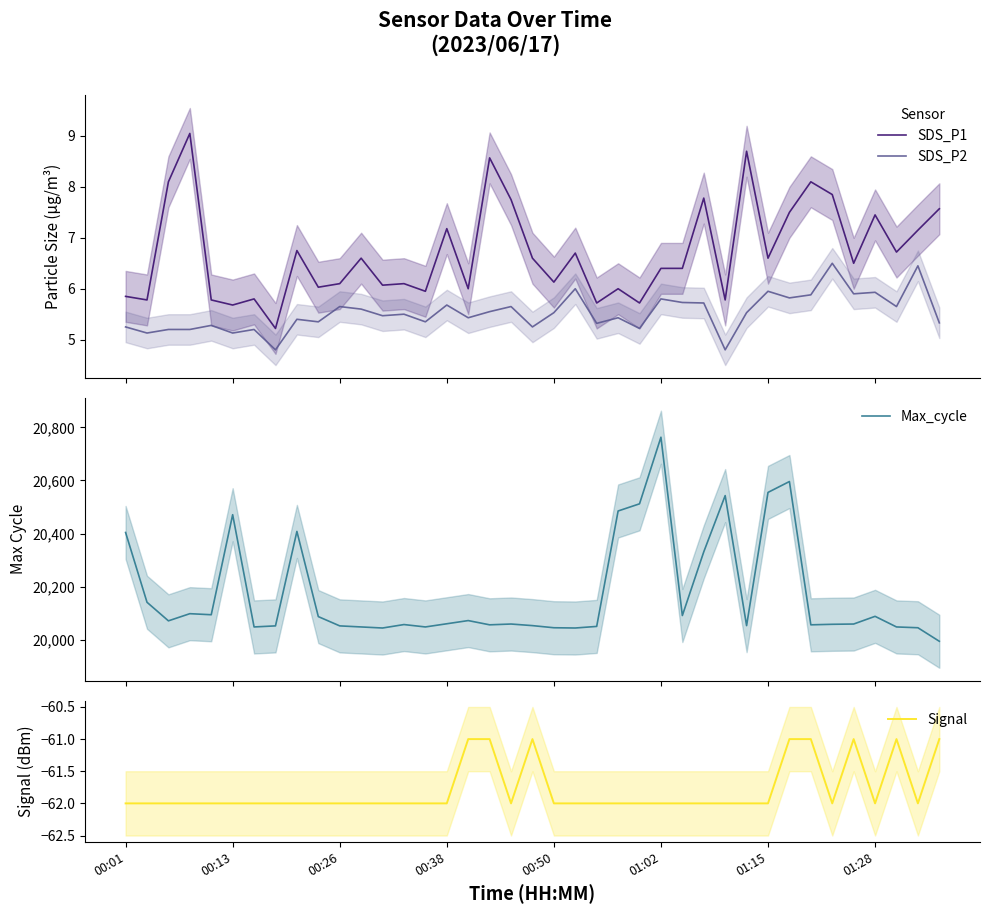

What is the highest value of the SDS_P1 series?

9.1